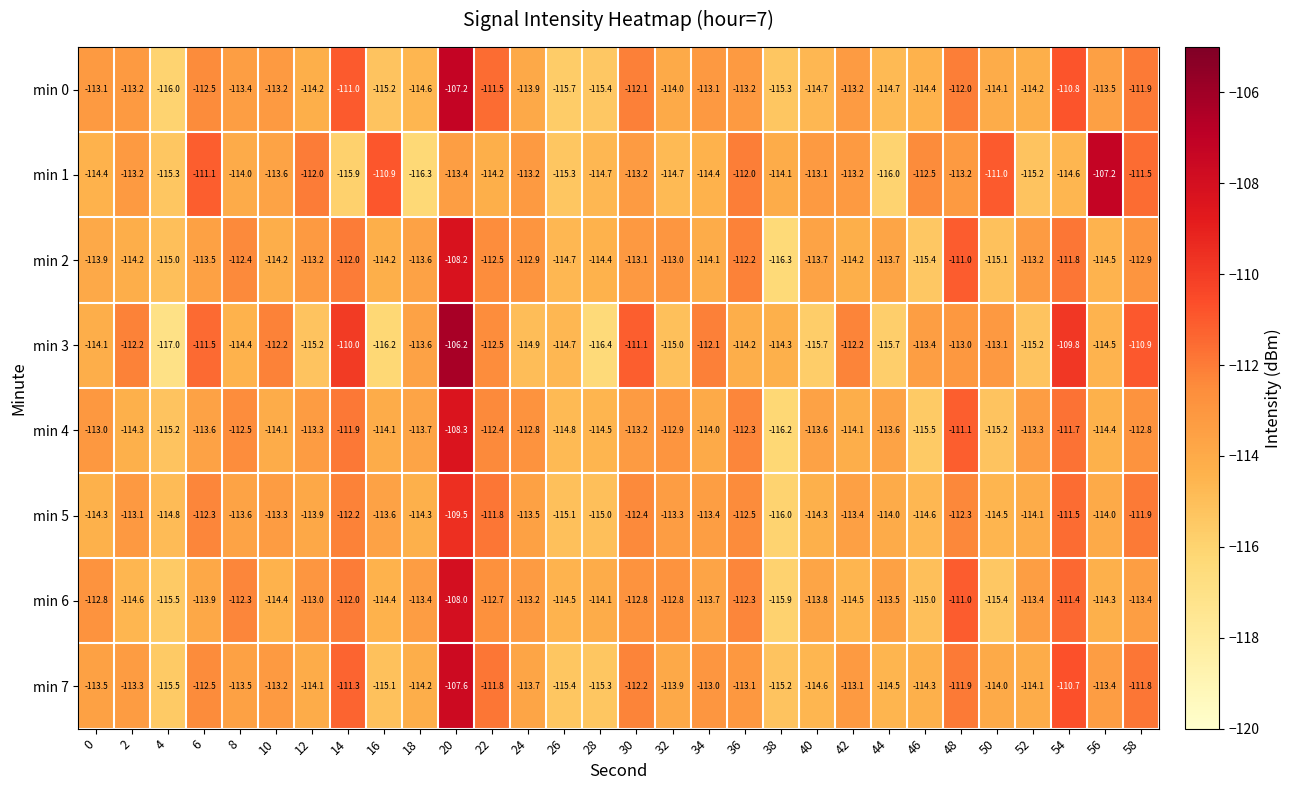

What is the difference between the highest and lowest values at 38?

2.2